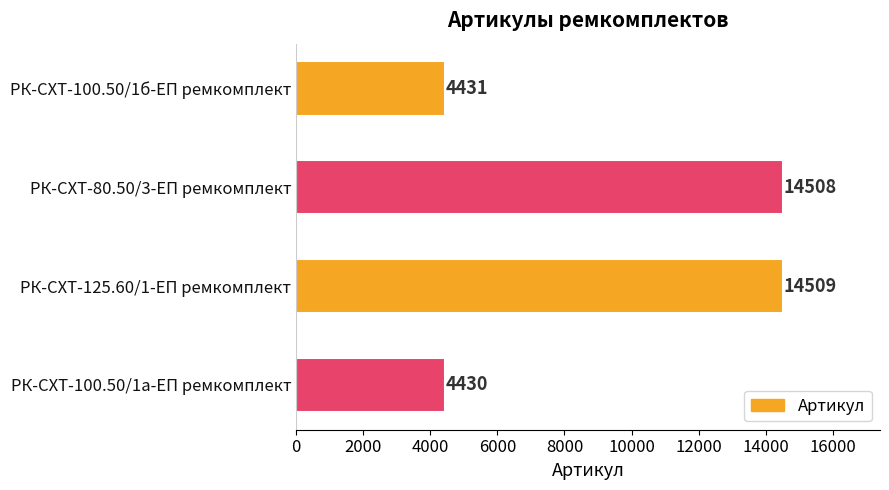

Which category has the lowest value across all series?

РК-СХТ-100.50/1а-ЕП ремкомплект